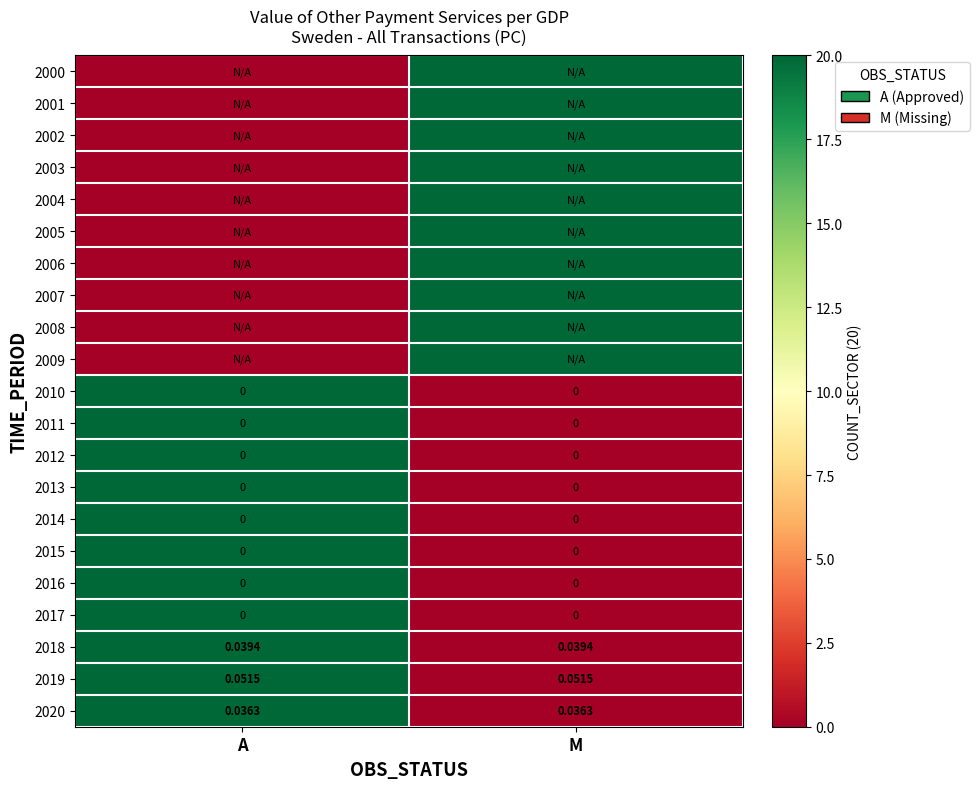

Is the value of 2014 at A greater than the value of 2020 at M?

No